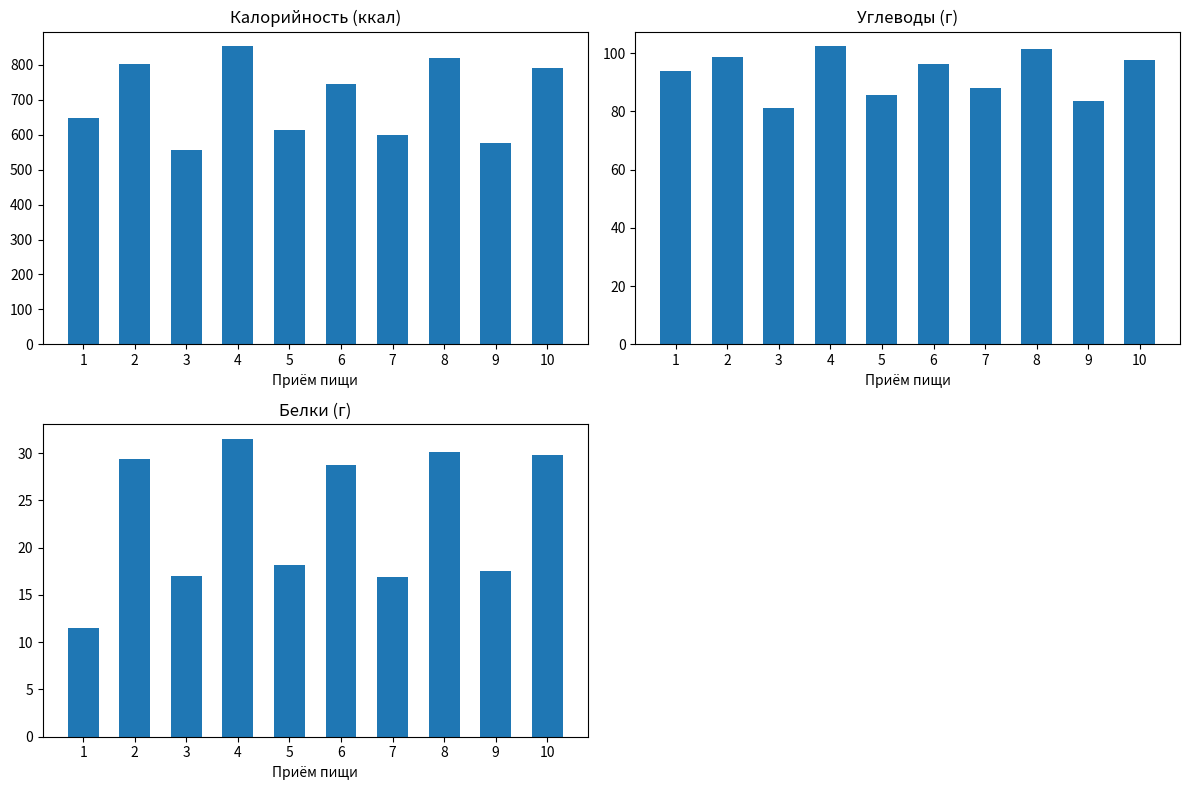

Between 3 and 10, which series saw the biggest shift?

Калорийность